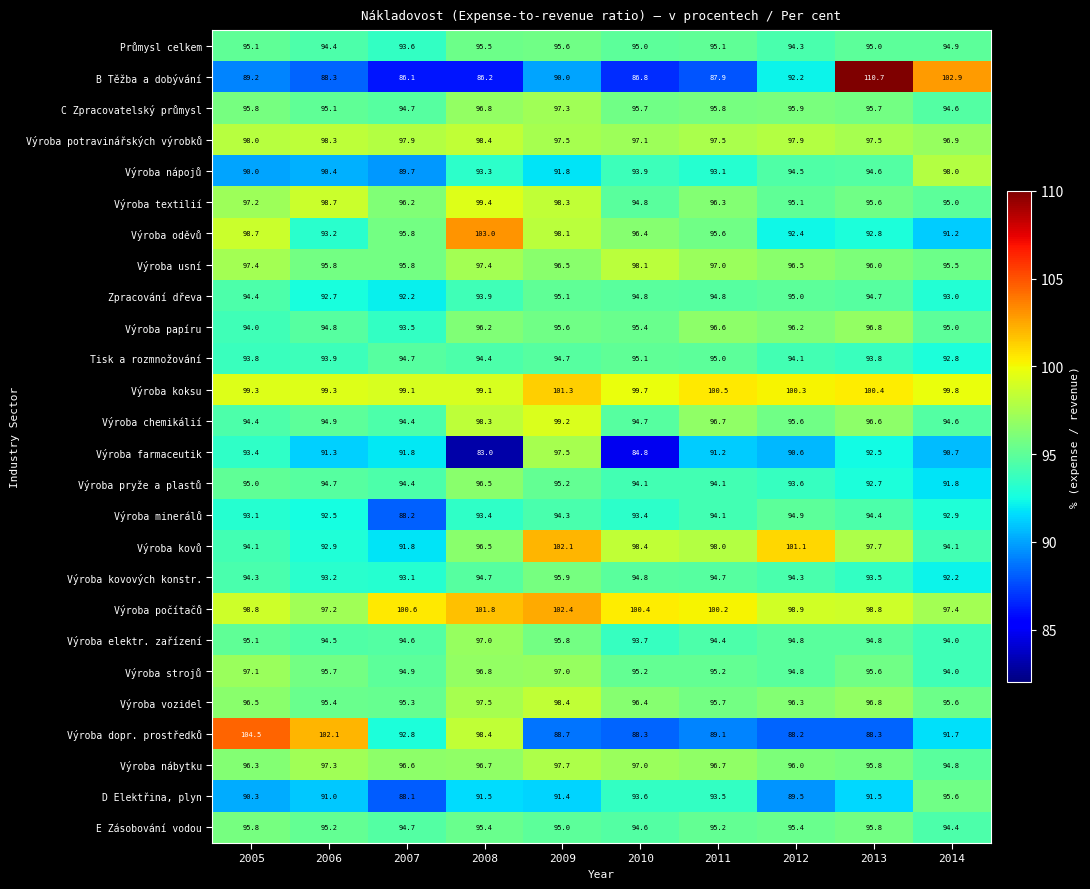

Where does the Výroba nábytku series first go above 96?

2005